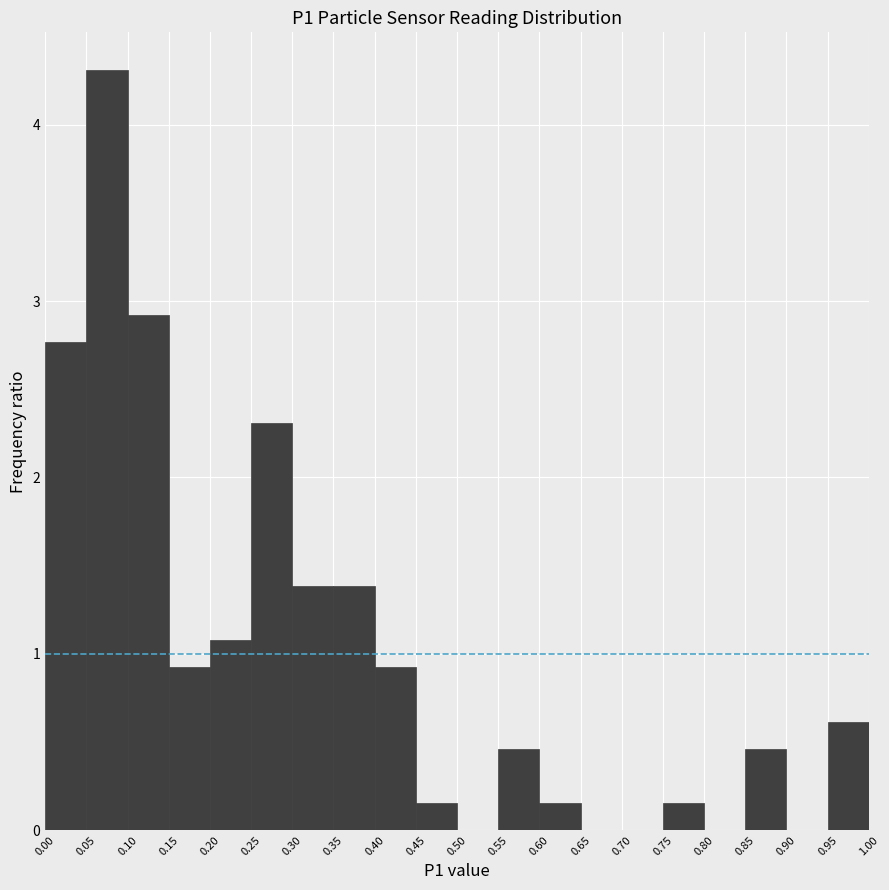

Reading left to right, list every bar in this chart as the range it spans on the x-axis followed by its height. The values are not printed on the chart, so give them approximately, as read against the axis.

0.00 to 0.05: 2.8
0.05 to 0.10: 4.3
0.10 to 0.15: 2.9
0.15 to 0.20: 0.9
0.20 to 0.25: 1.1
0.25 to 0.30: 2.3
0.30 to 0.35: 1.4
0.35 to 0.40: 1.4
0.40 to 0.45: 0.9
0.45 to 0.50: 0.2
0.50 to 0.55: 0
0.55 to 0.60: 0.5
0.60 to 0.65: 0.2
0.65 to 0.70: 0
0.70 to 0.75: 0
0.75 to 0.80: 0.2
0.80 to 0.85: 0
0.85 to 0.90: 0.5
0.90 to 0.95: 0
0.95 to 1.00: 0.6